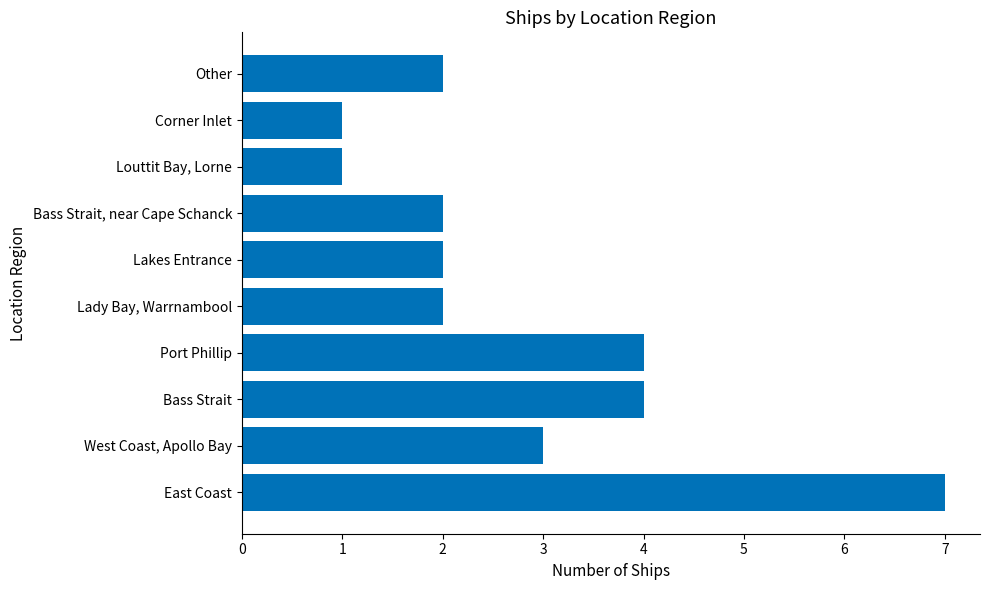

The chart shows a value of 2 at Bass Strait, near Cape Schanck. True or false?

True